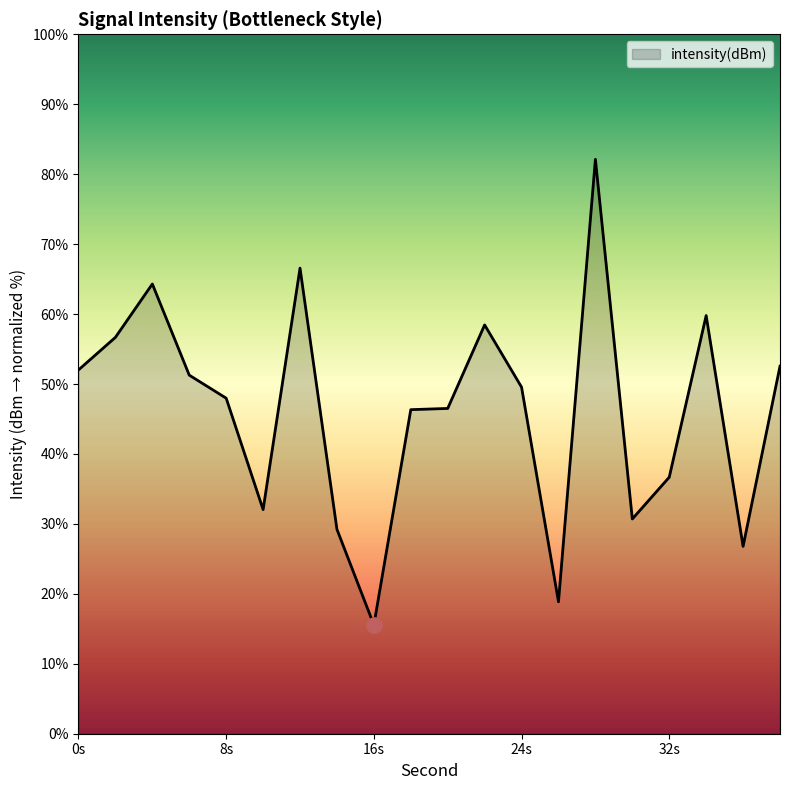

What is the smallest value displayed?

15.6